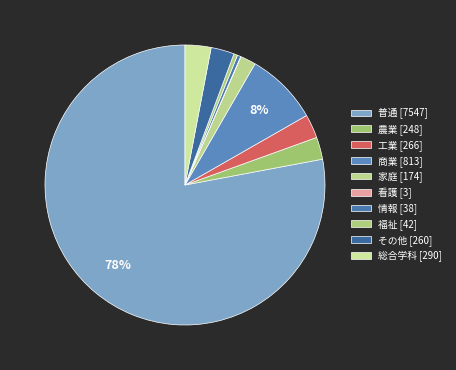

To the nearest percent, what percentage of the pie is 普通?

78%